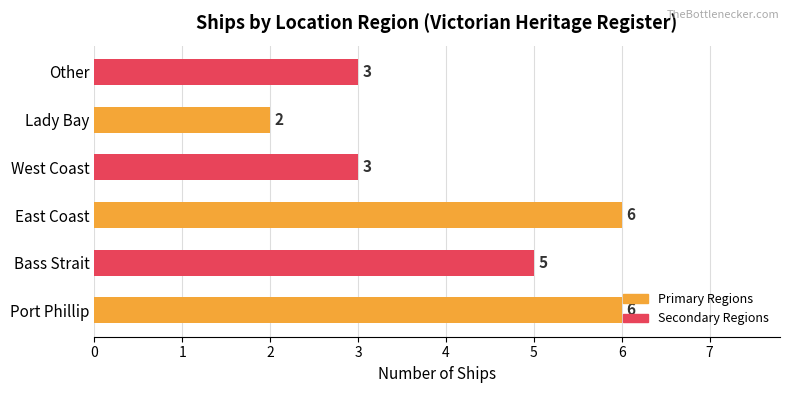

What is the sum of the values at West Coast and East Coast?

9